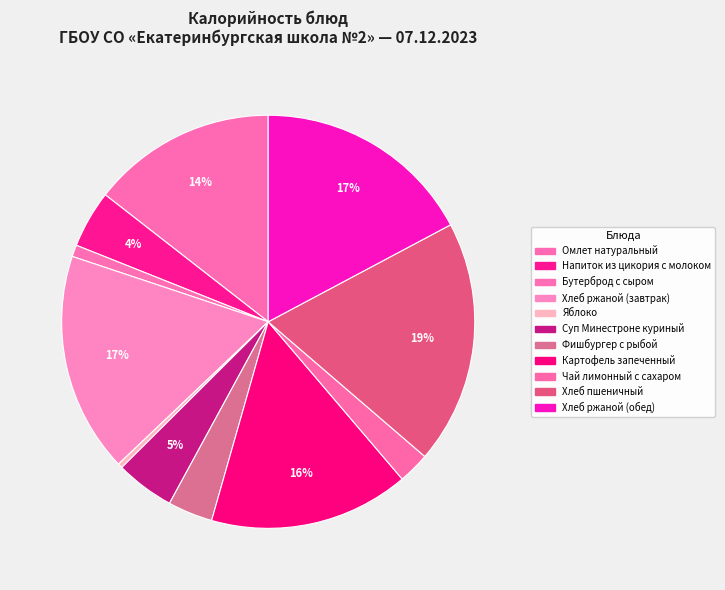

Which category has the biggest portion of the pie?

Хлеб пшеничный